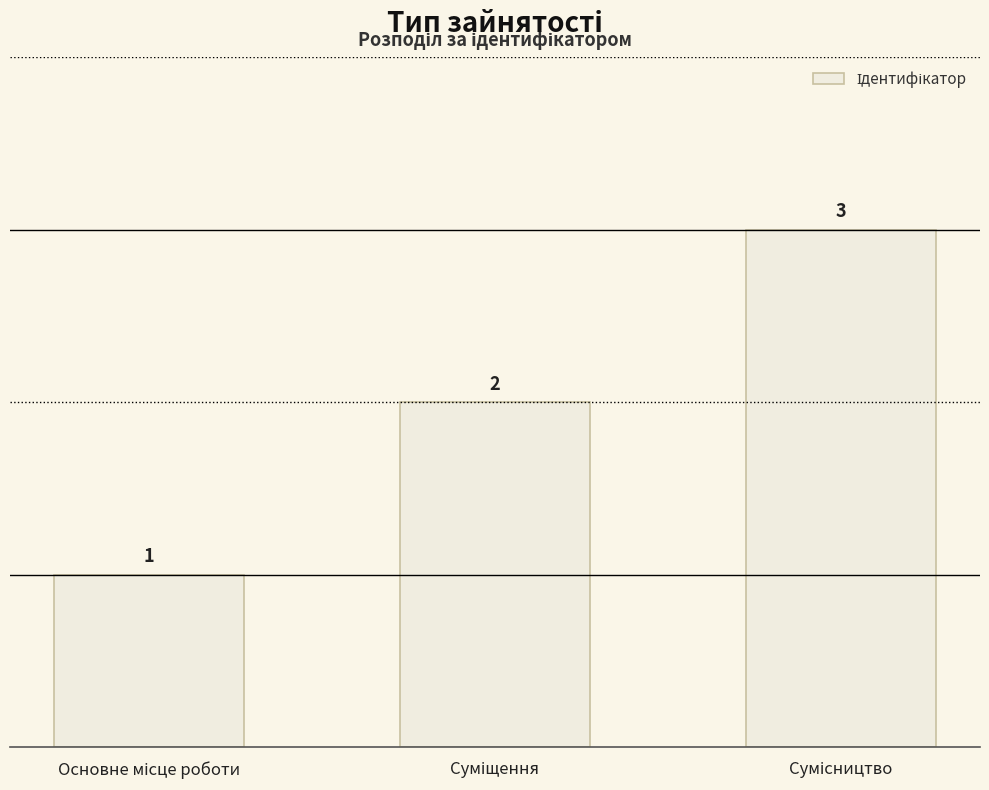

What is the value of the 1st bar from the left?

1